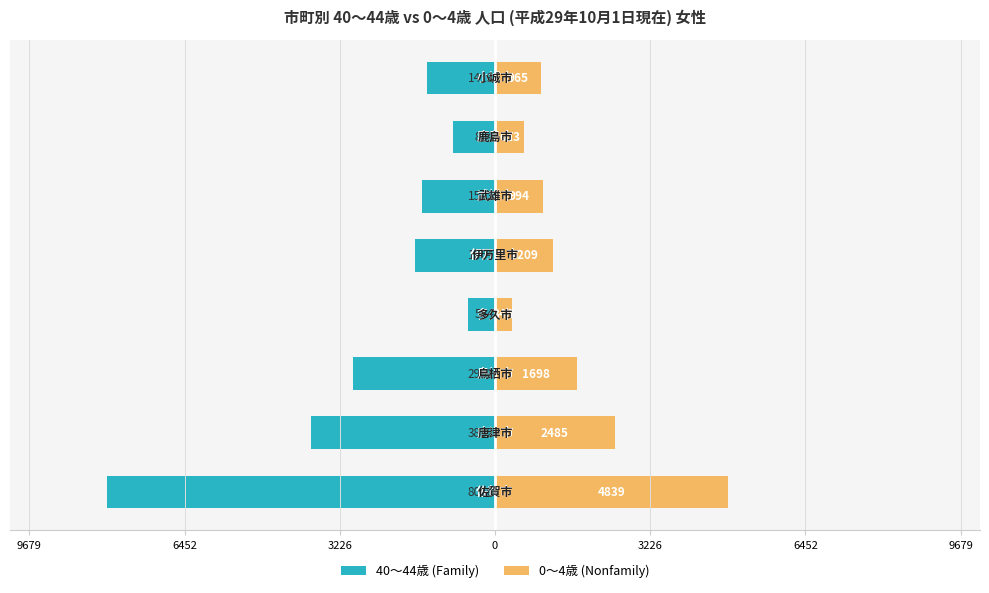

At 7, list the series in order from smallest to largest.

40～44歳 (Family), 0～4歳 (Nonfamily)